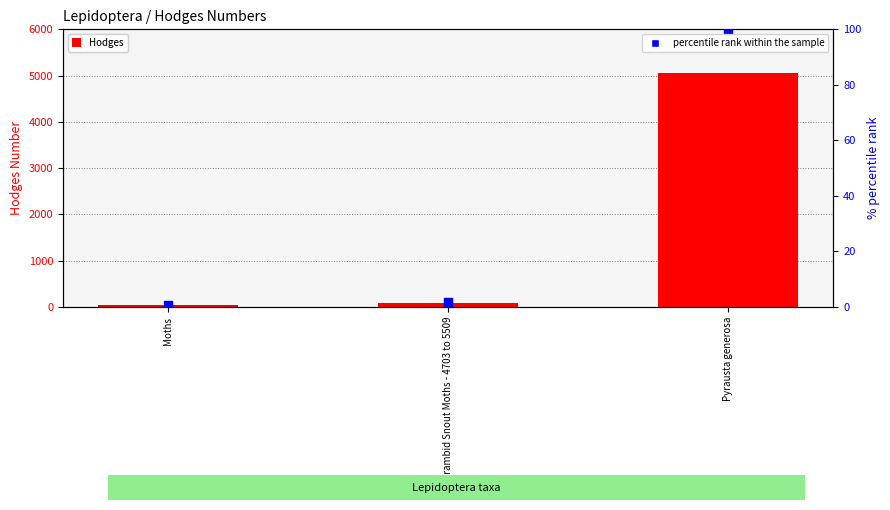

Which series has the widest spread of Y values?

Hodges